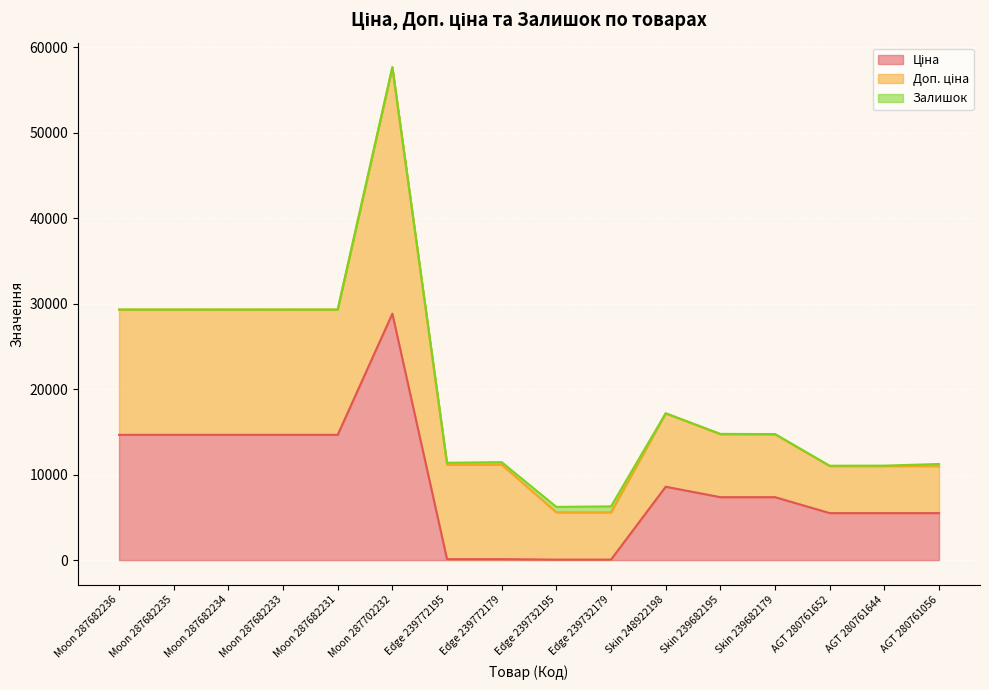

What position from the left is Skin 248922198?

11